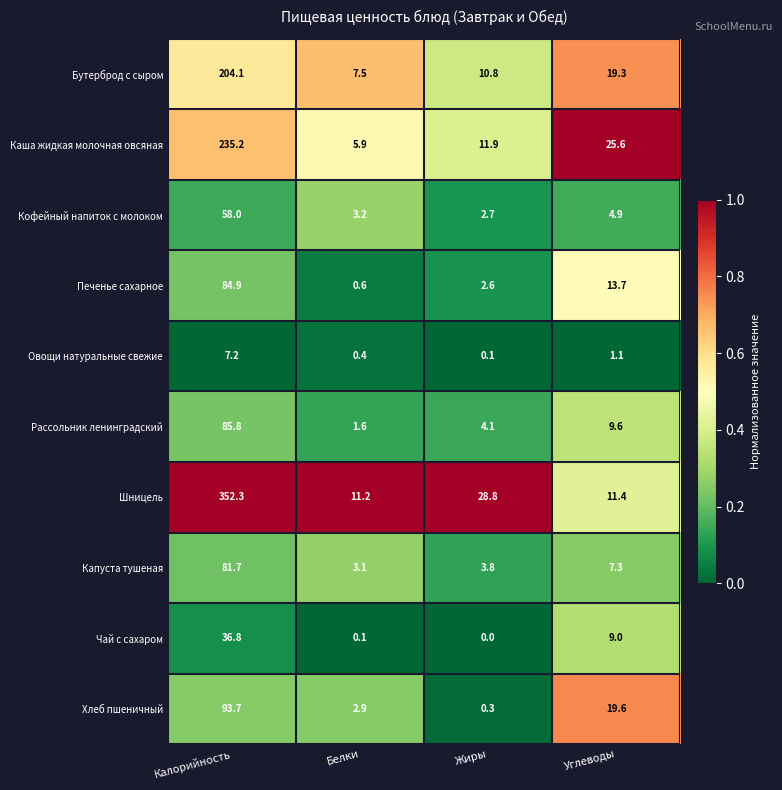

At which label does Каша жидкая молочная овсяная first exceed 25?

Калорийность